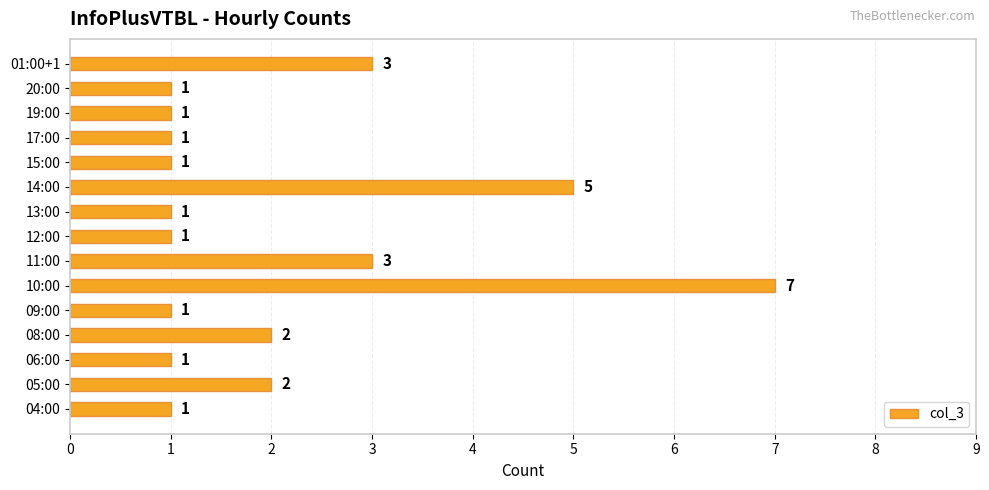

How many data points are above 1?

6